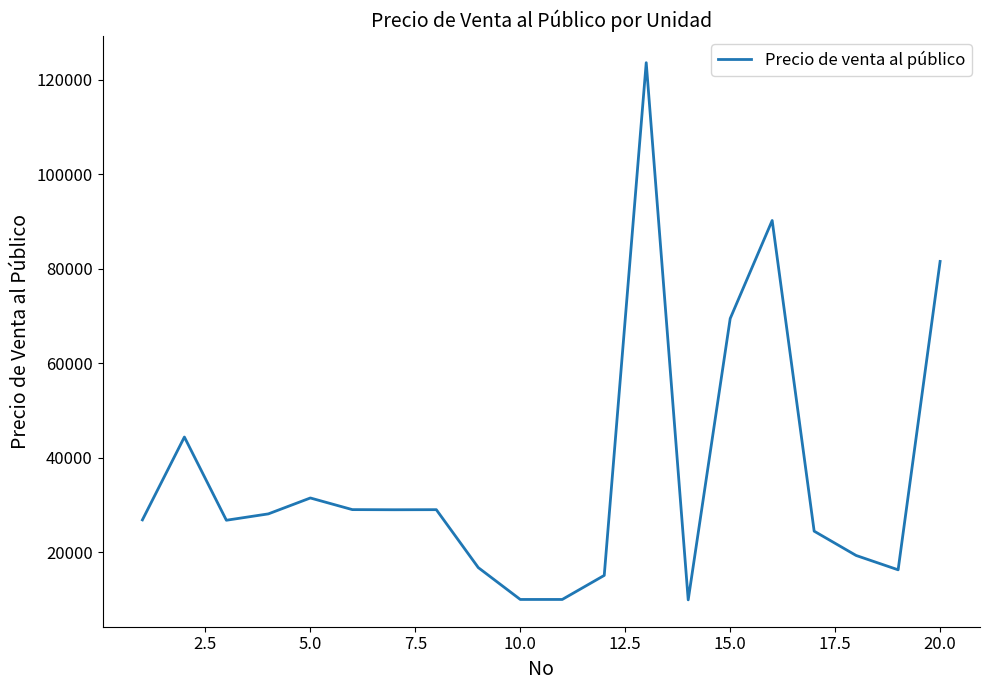

What is the greatest value displayed?

123641.9